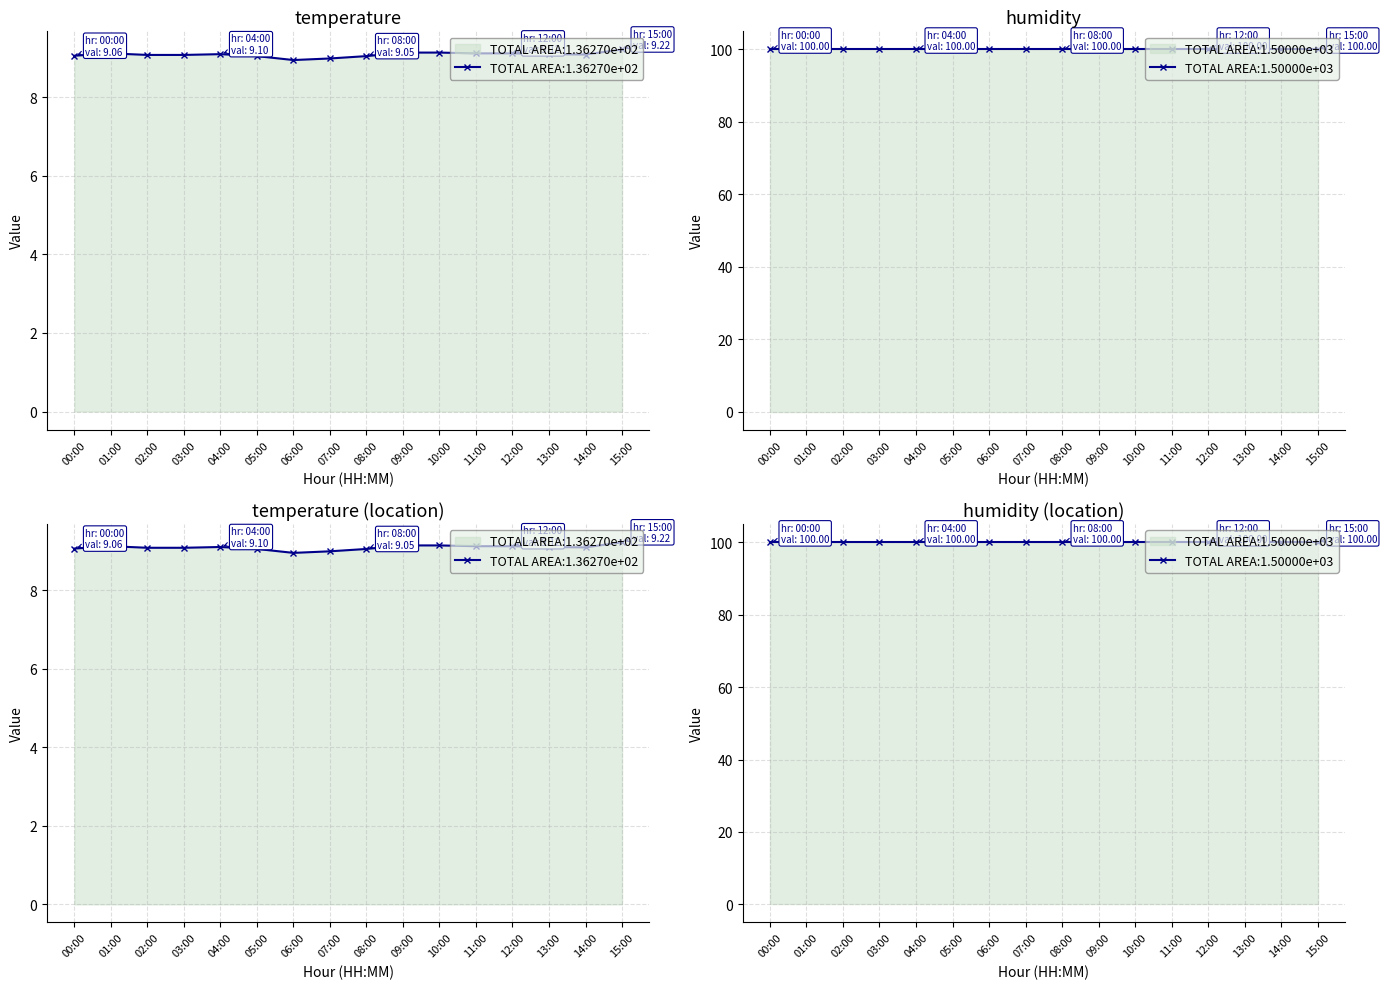

Rank the categories by value from highest to lowest.

15:00, 09:00, 10:00, 01:00, 11:00, 12:00, 04:00, 13:00, 14:00, 02:00, 03:00, 00:00, 05:00, 08:00, 07:00, 06:00